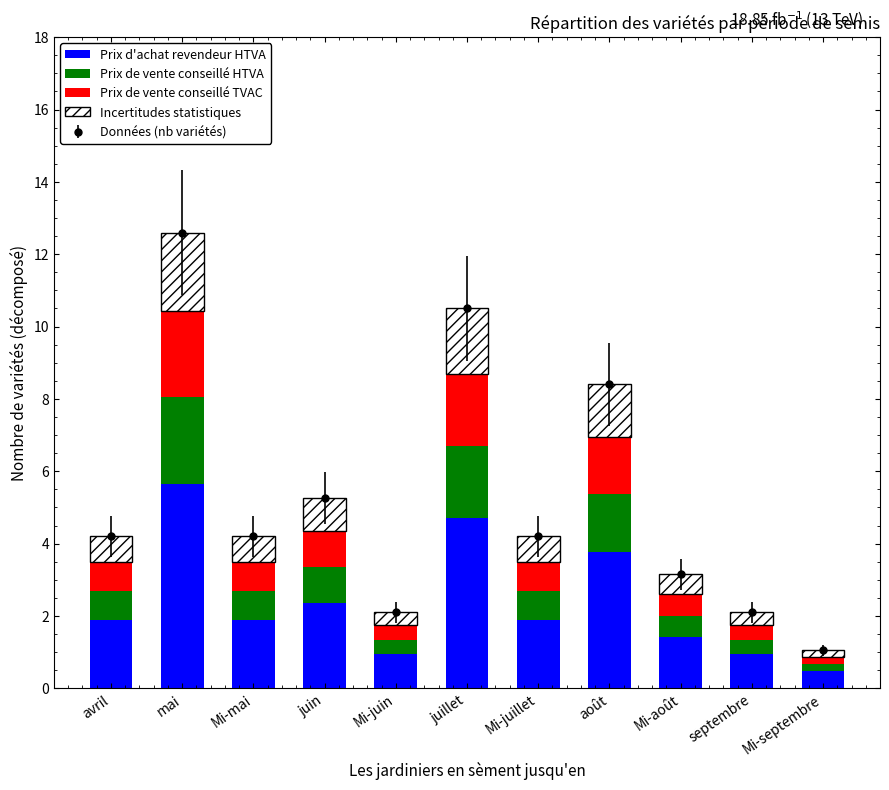

What is the difference between the maximum and minimum values in the Incertitudes statistiques series?

2.0